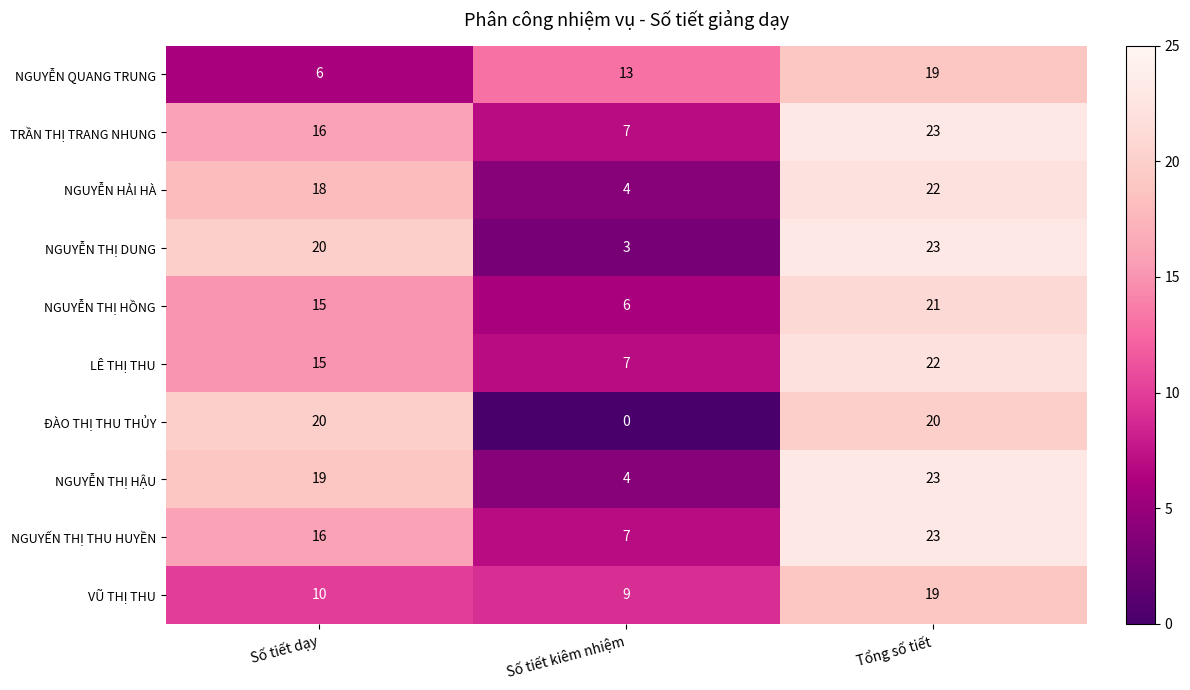

Which category has the highest value across all series?

Tổng số tiết